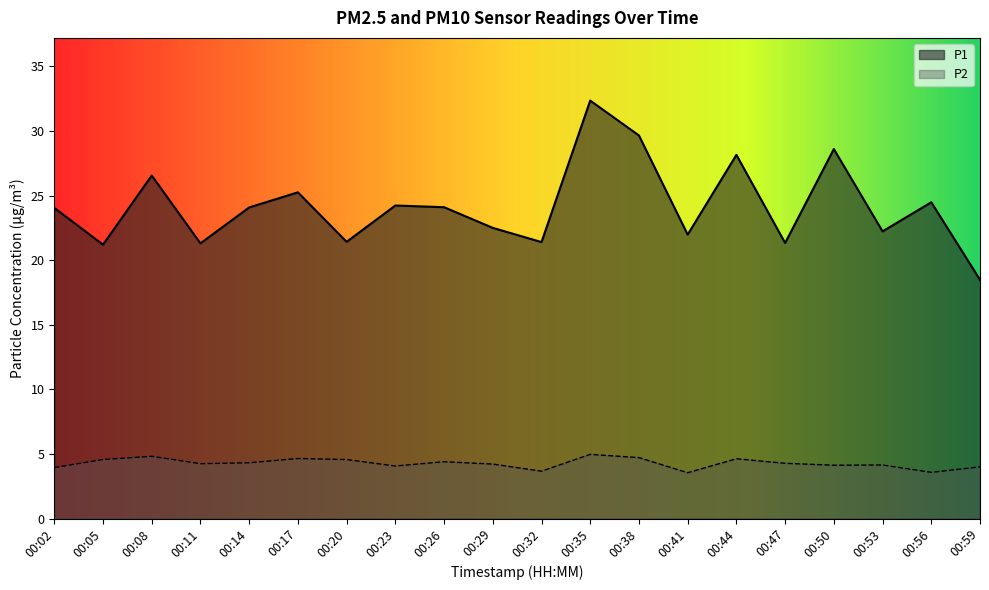

Reading left to right, extract all data points from this chart.

P1: 24.1	21.2	26.6	21.3	24.1	25.2	21.4	24.2	24.1	22.5	21.4	32.4	29.6	22.0	28.1	21.3	28.6	22.2	24.5	18.5
P2: 4.0	4.6	4.8	4.2	4.3	4.7	4.6	4.1	4.4	4.2	3.7	5.0	4.7	3.5	4.6	4.3	4.1	4.2	3.6	4.0